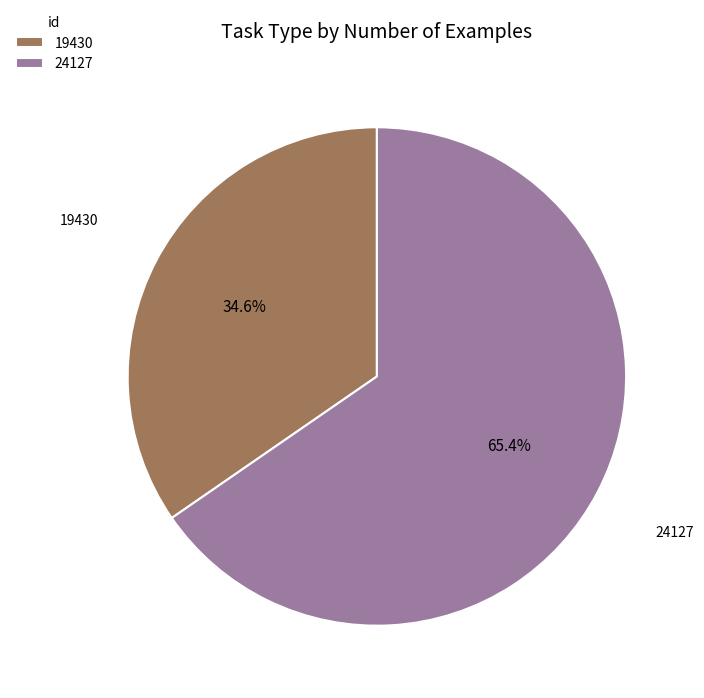

True or false: 19430 accounts for 43% of the total.

False